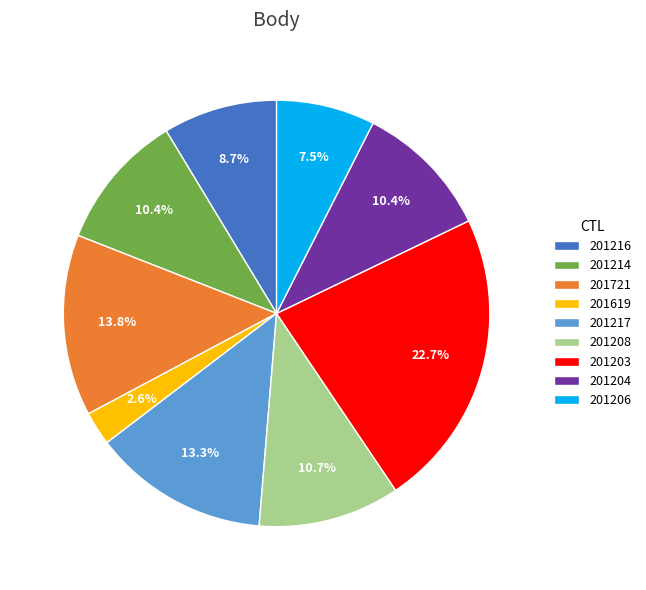

What percentage is the 201619 slice, to the nearest percent?

3%